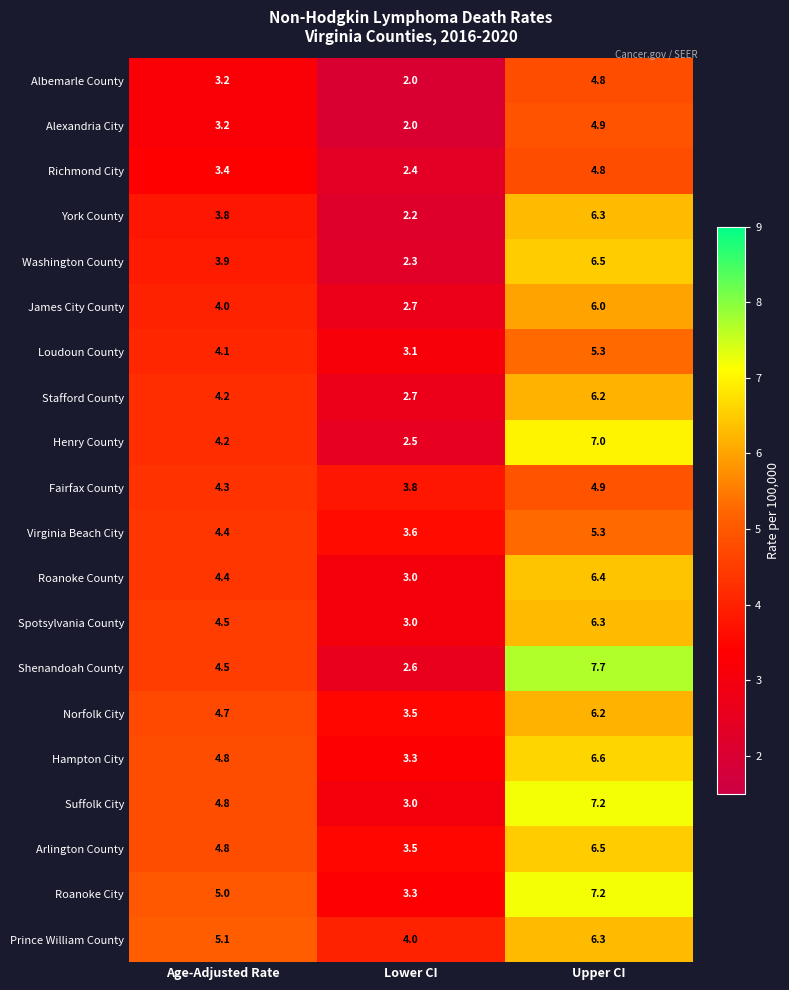

Which category has the highest value in the Spotsylvania County series?

Upper CI